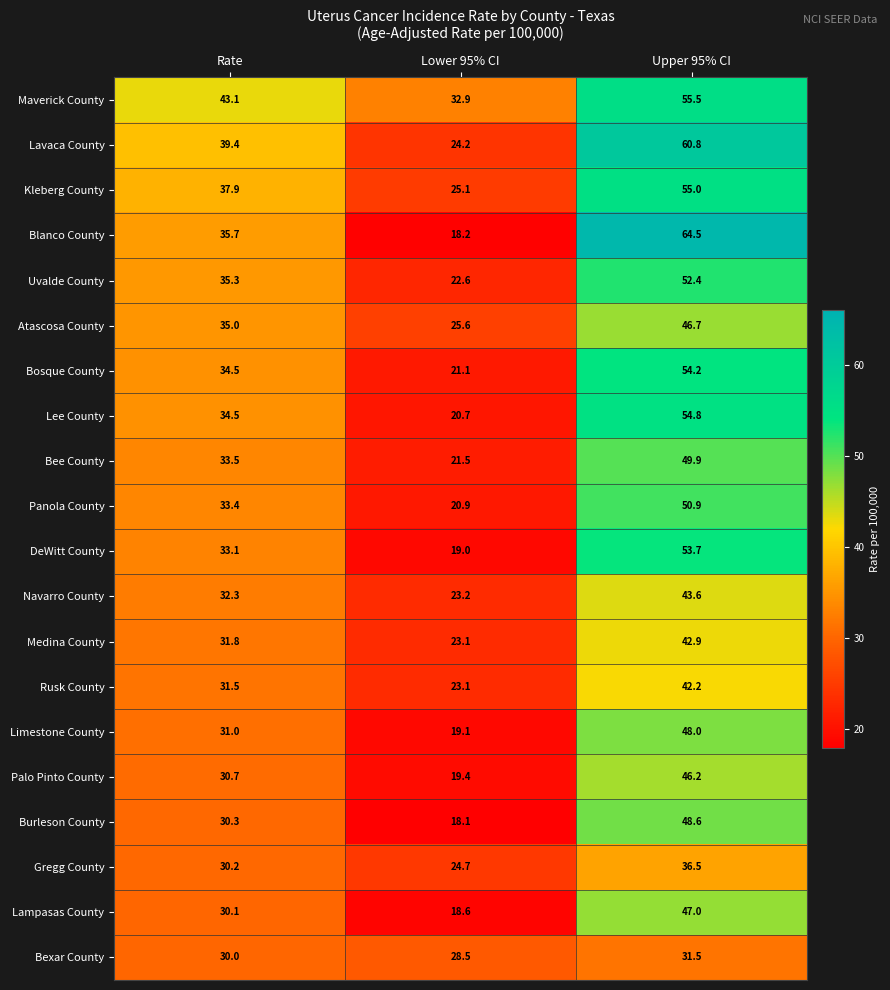

What is the sum of the Burleson County values at Upper 95% CI and Lower 95% CI?

66.7